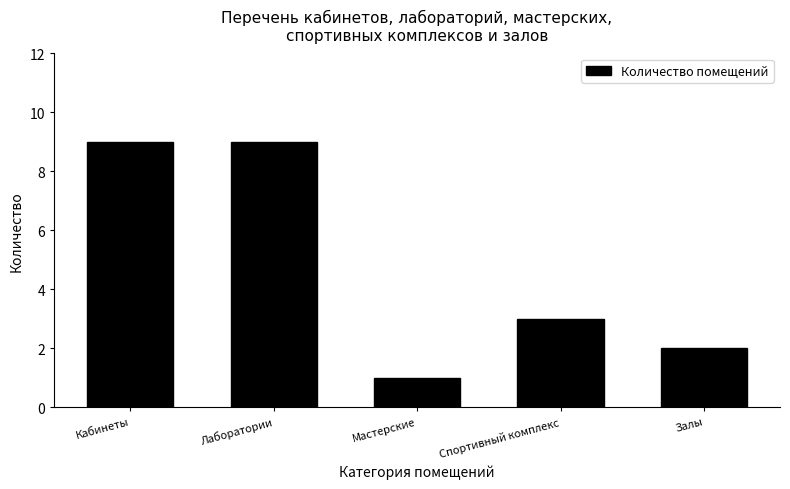

Reading left to right, extract all data points from this chart.

Кабинеты=9	Лаборатории=9	Мастерские=1	Спортивный комплекс=3	Залы=2